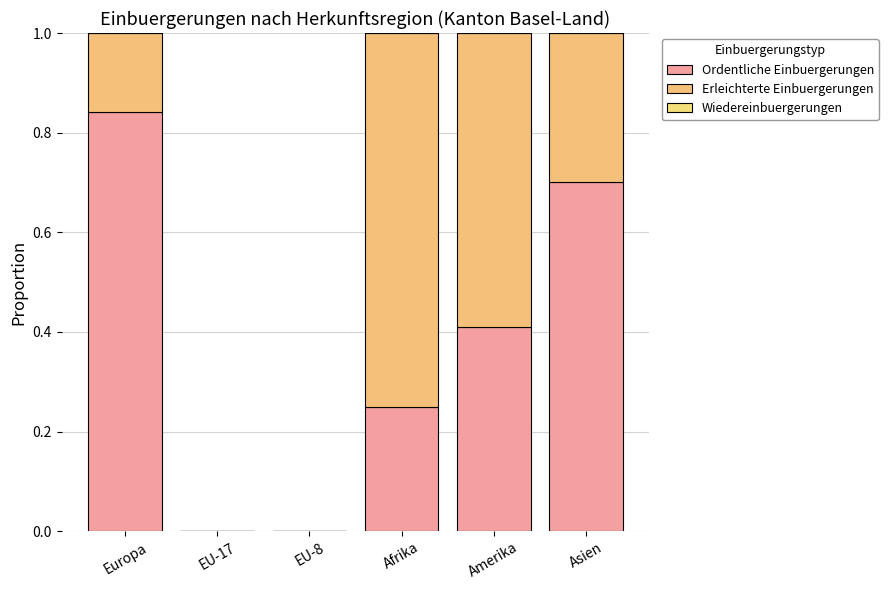

Count the number of data series in this chart.

2